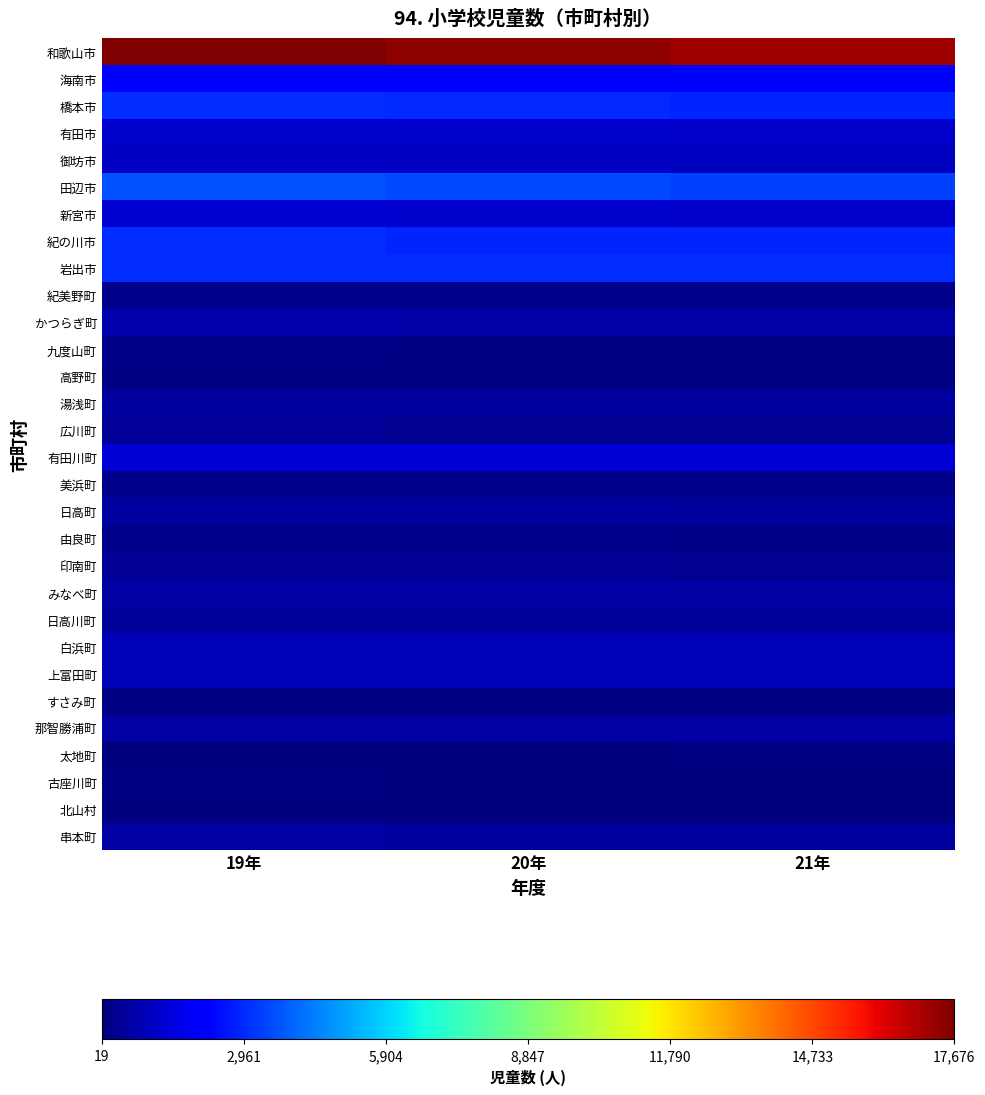

Rank the series at 20年 from lowest to highest value.

北山村, 太地町, 古座川町, 高野町, すさみ町, 九度山町, 由良町, 紀美野町, 美浜町, 広川町, 印南町, 日高川町, 日高町, 串本町, 湯浅町, 那智勝浦町, みなべ町, かつらぎ町, 白浜町, 上富田町, 御坊市, 新宮市, 有田市, 有田川町, 海南市, 紀の川市, 橋本市, 岩出市, 田辺市, 和歌山市